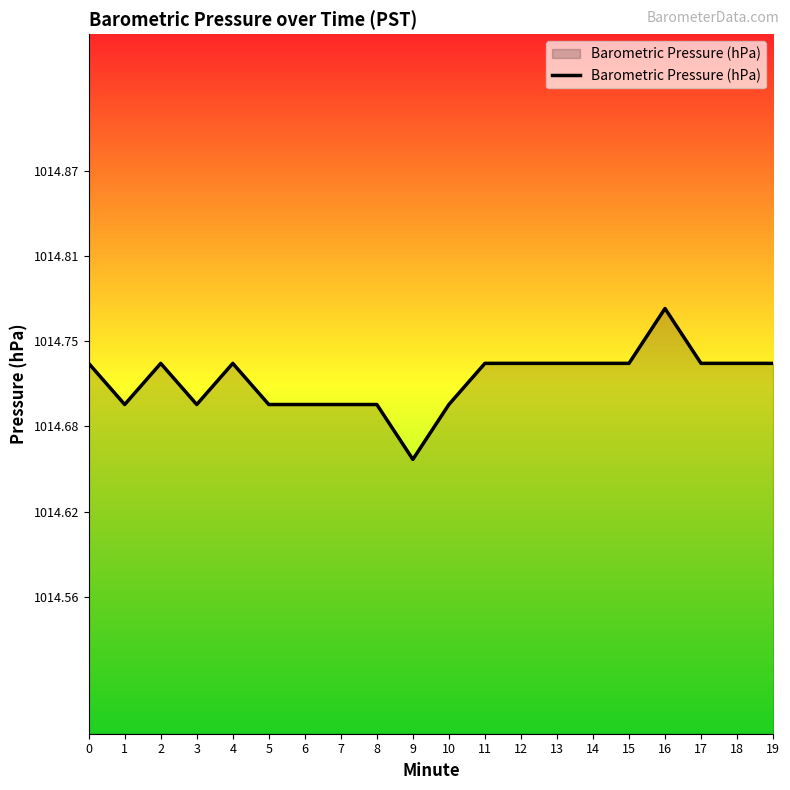

What is the ratio of the value at 19 to the value at 2?

1.0